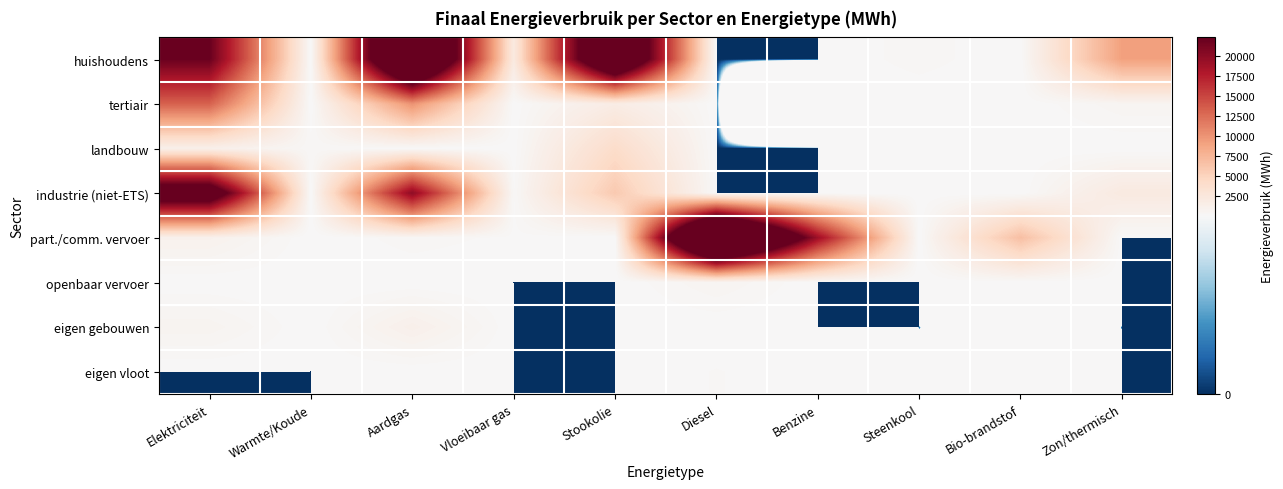

Which category has the lowest value across all series?

Warmte/Koude